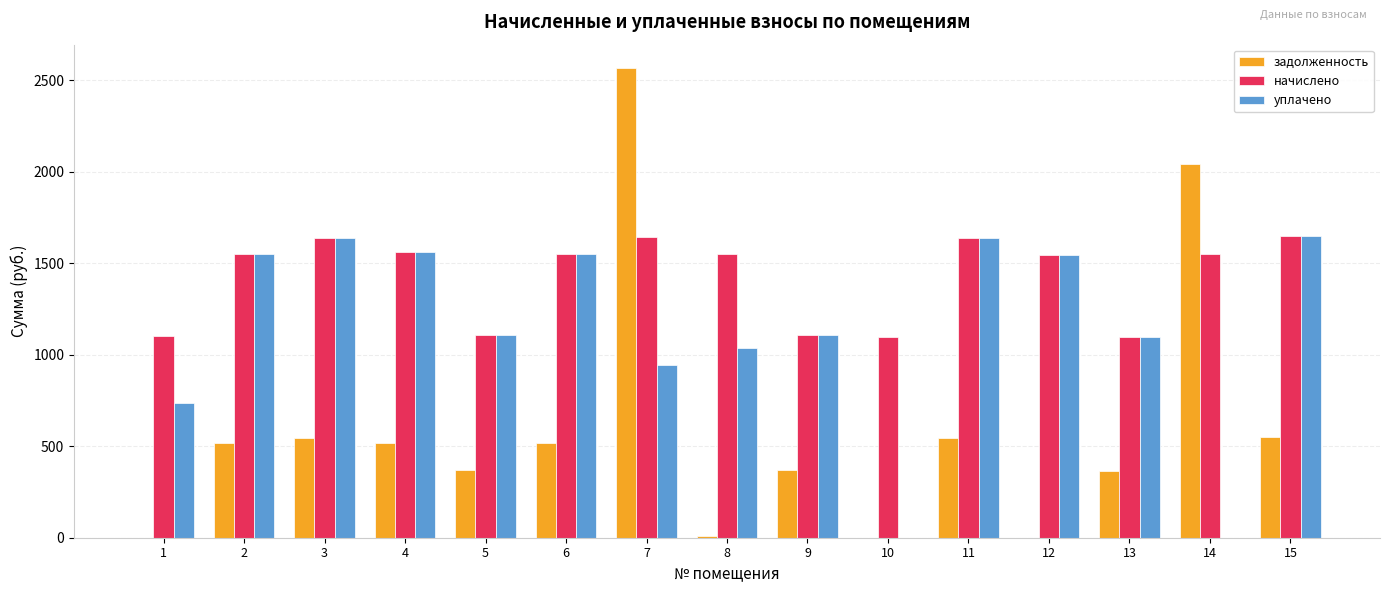

What is the sum of all уплачено values?

17159.6